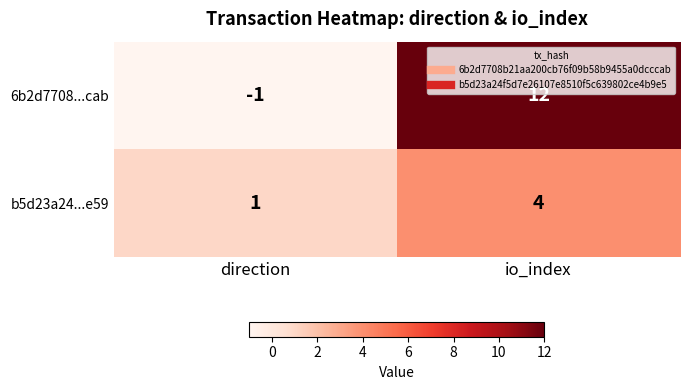

Rank the series at direction from highest to lowest value.

b5d23a24...e59, 6b2d7708...cab